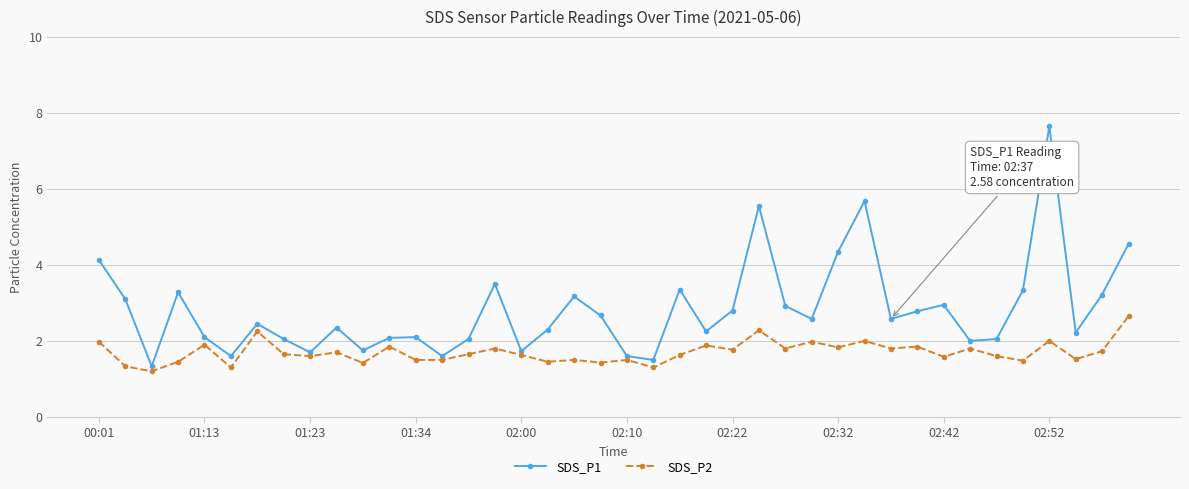

True or false: SDS_P1 and SDS_P2 cross at least once.

False